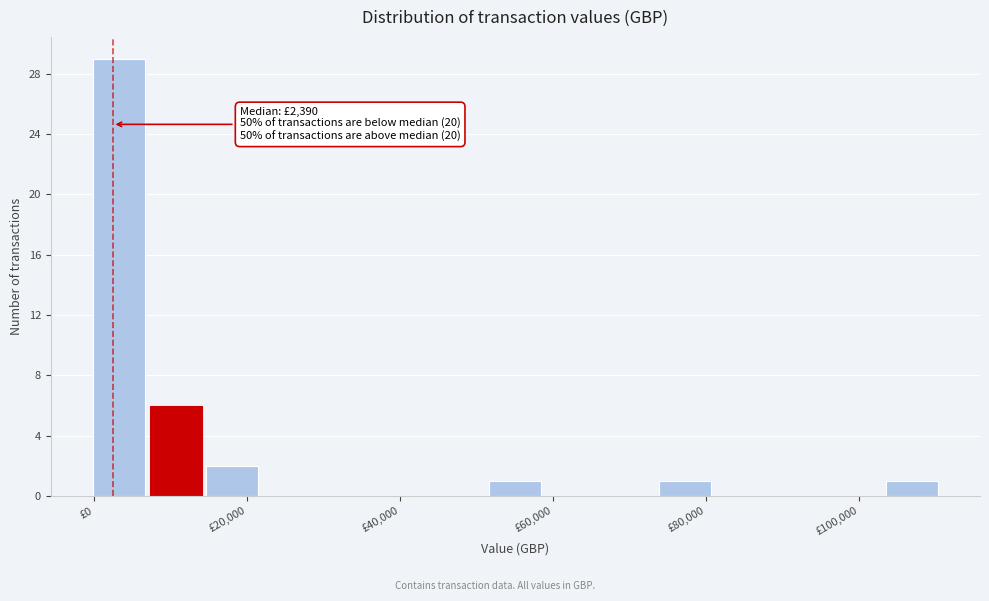

Around what value on the x-axis is the tallest bar? Give the approximate position of its centre, as read against the axis.

4000